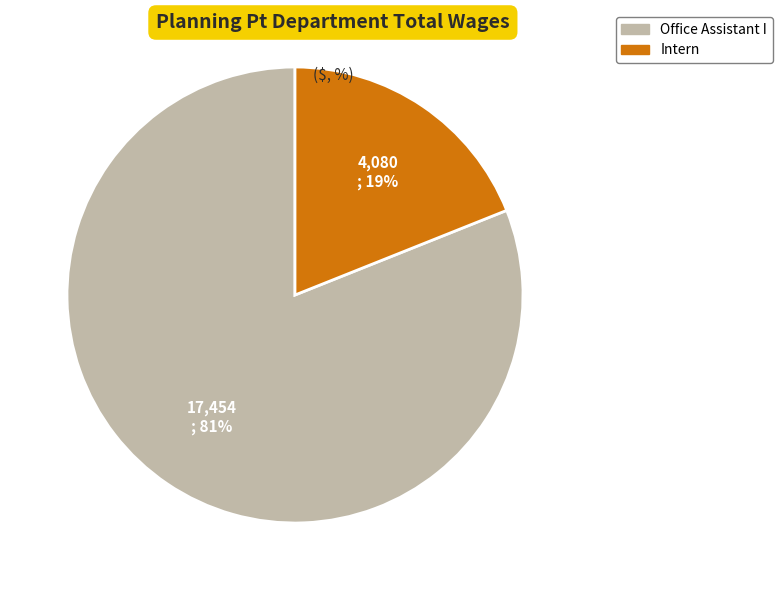

How many segments does this pie chart have?

2